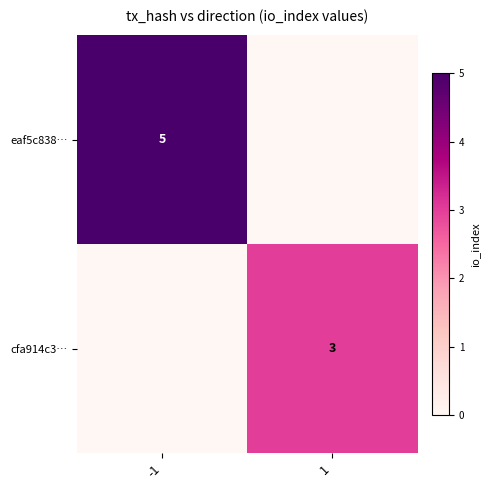

The cfa914c3… series shows 5 at 1. True or false?

False